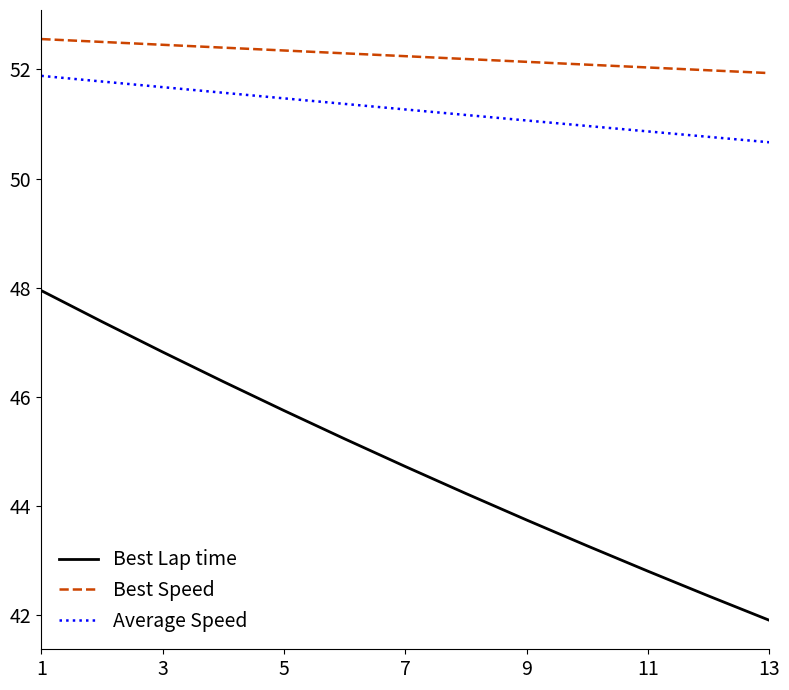

Which series has the largest total across all categories?

Best Speed